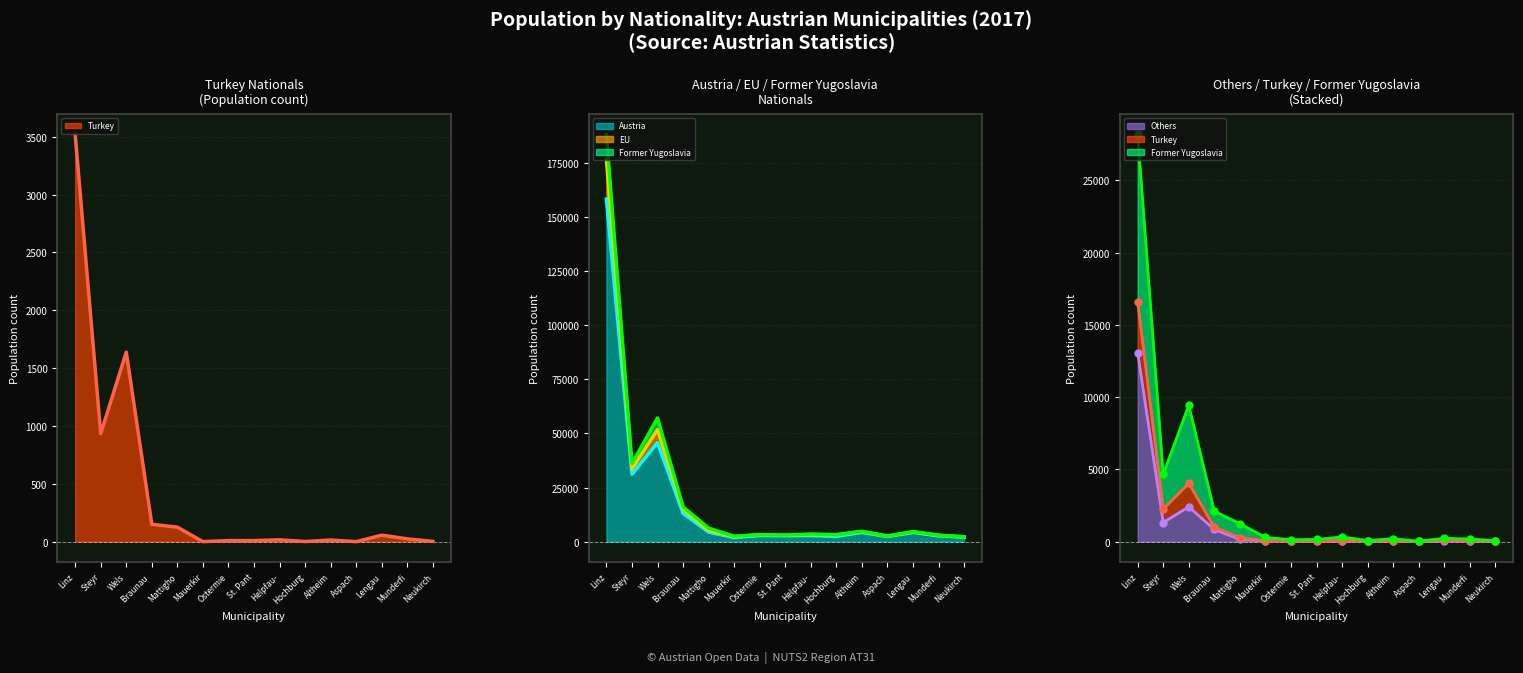

Where is Others nearest to the value 6537?

Wels